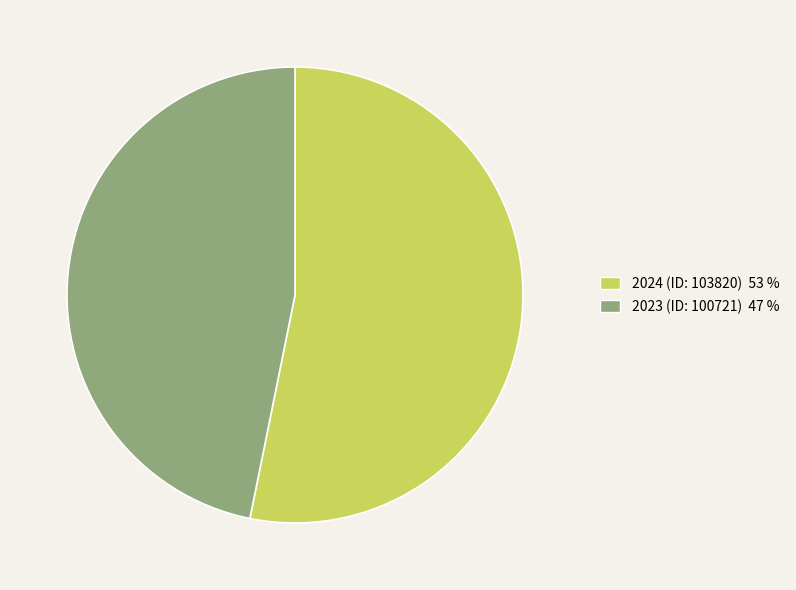

Rank the categories by value from highest to lowest.

2024 (ID: 103820), 2023 (ID: 100721)